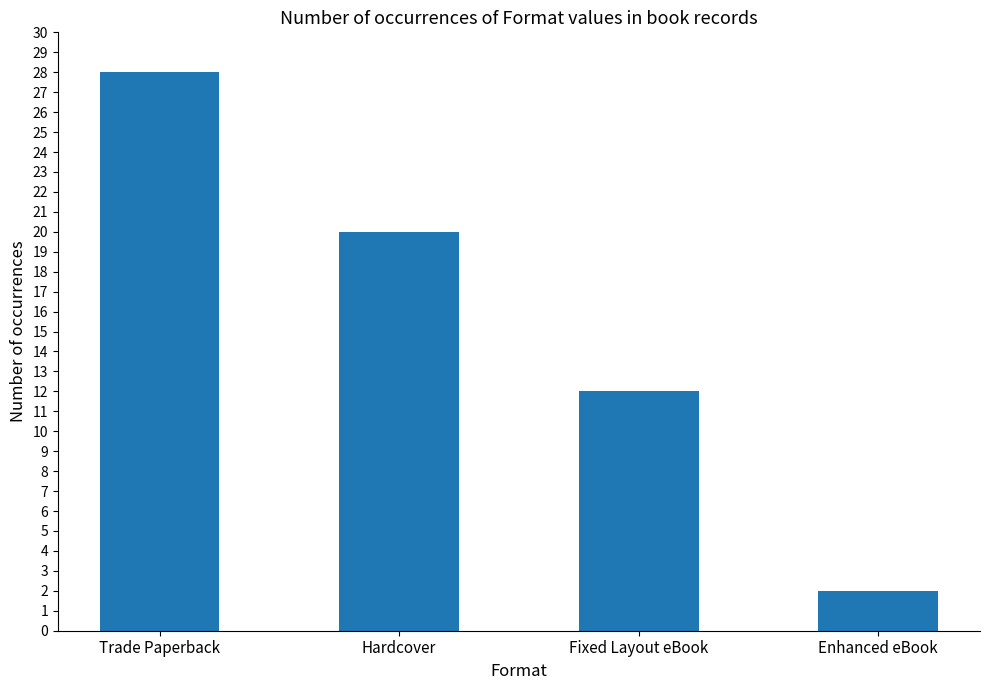

What is the greatest value displayed?

28